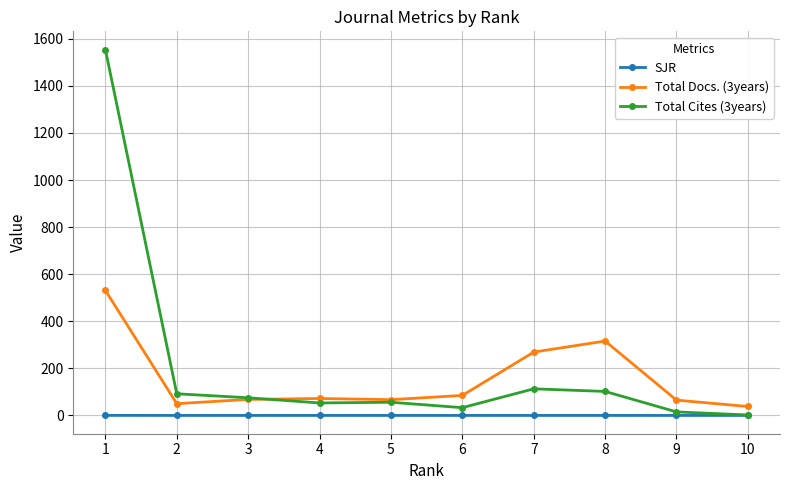

Count the number of data series in this chart.

3